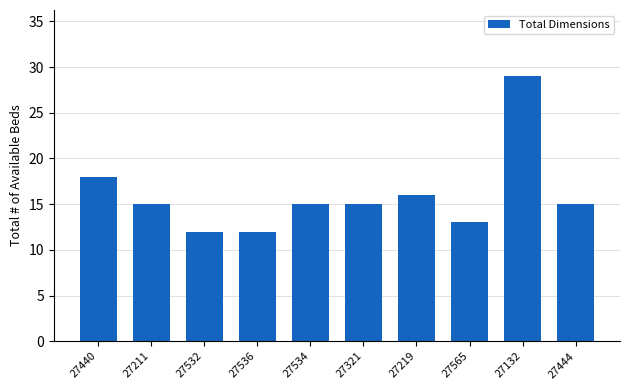

What is the sum of all values?

160